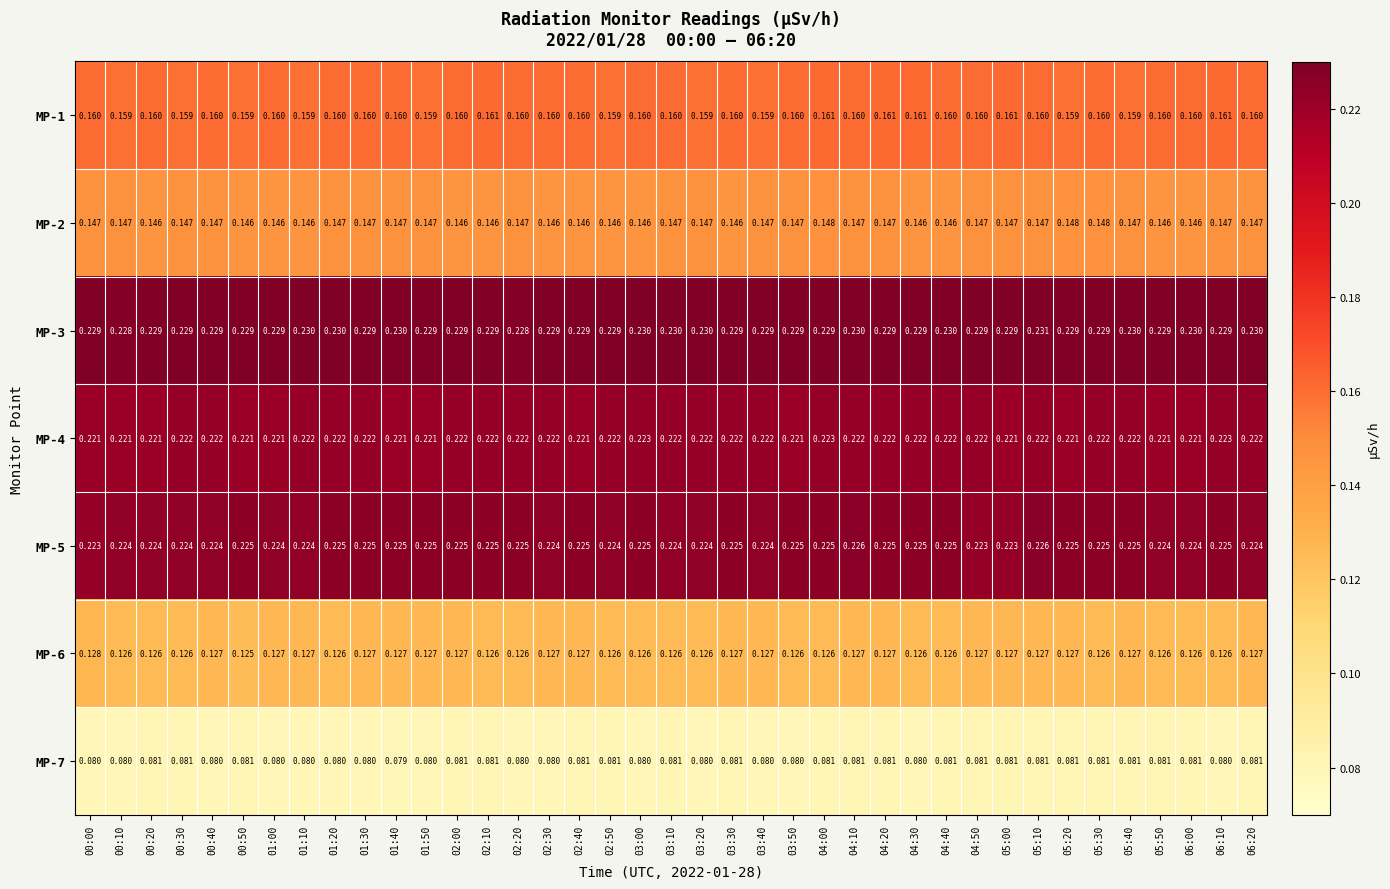

How many distinct data groups are displayed?

7